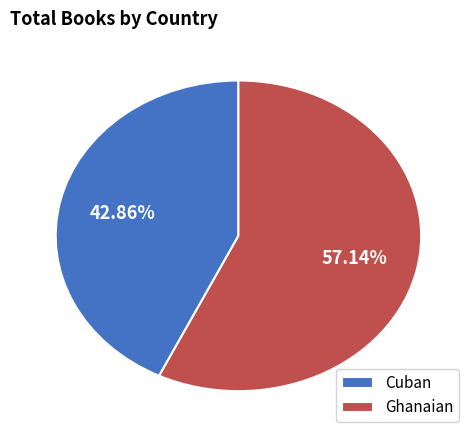

To the nearest percent, what portion does Cuban represent?

43%